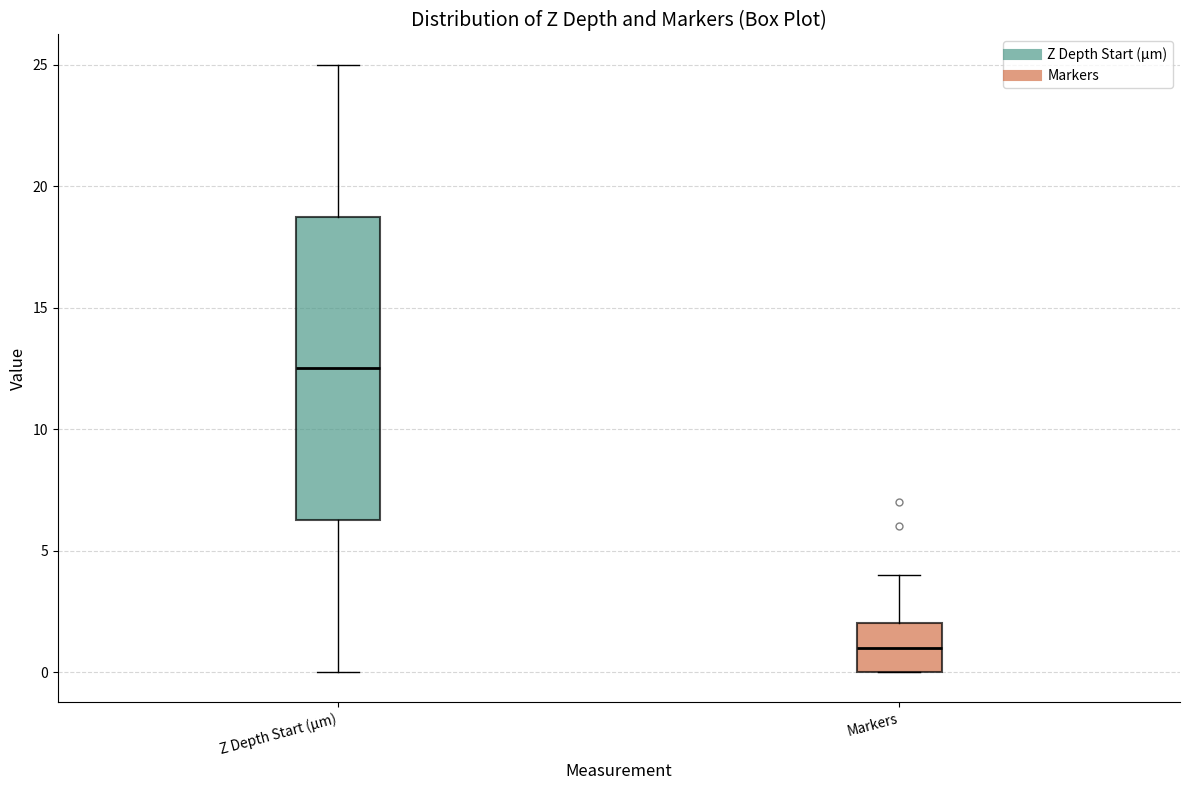

Where is the upper edge of the box for Markers on the y-axis? The values are not printed on the chart, so give them approximately, as read against the axis.

2.0